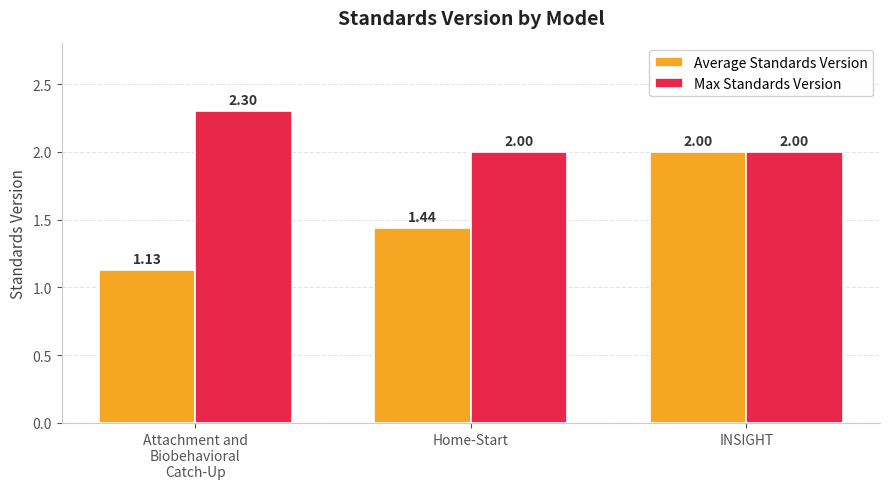

Rank the series by their maximum value, from highest to lowest.

Max Standards Version, Average Standards Version